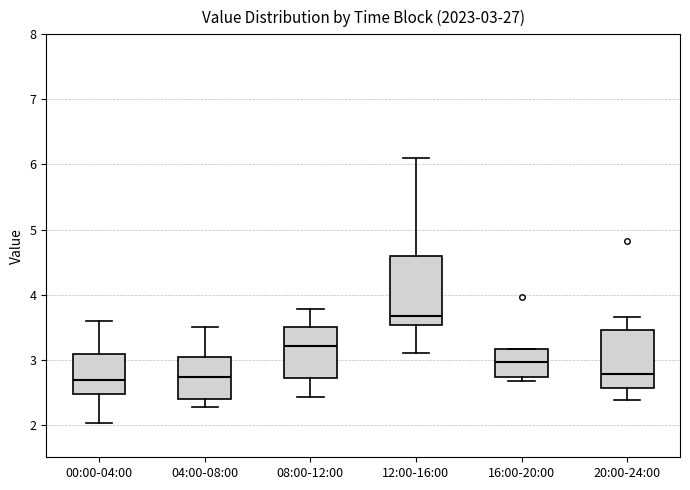

Comparing the boxes themselves (not the whiskers), which one is the tallest?

12:00-16:00